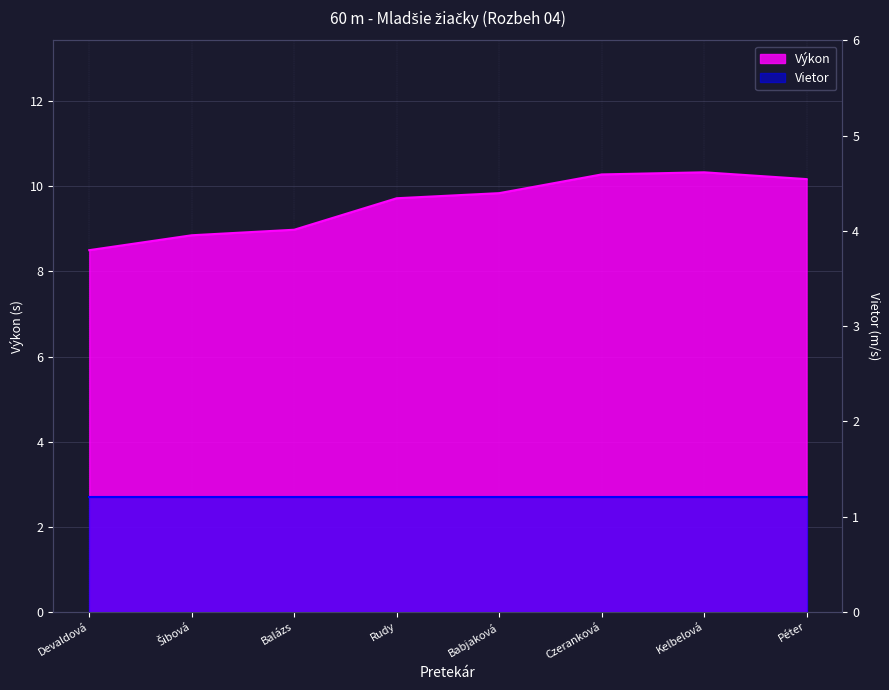

Reading left to right, what are all the values shown in this chart?

8.5	8.8	9.0	9.7	9.8	10.3	10.3	10.2